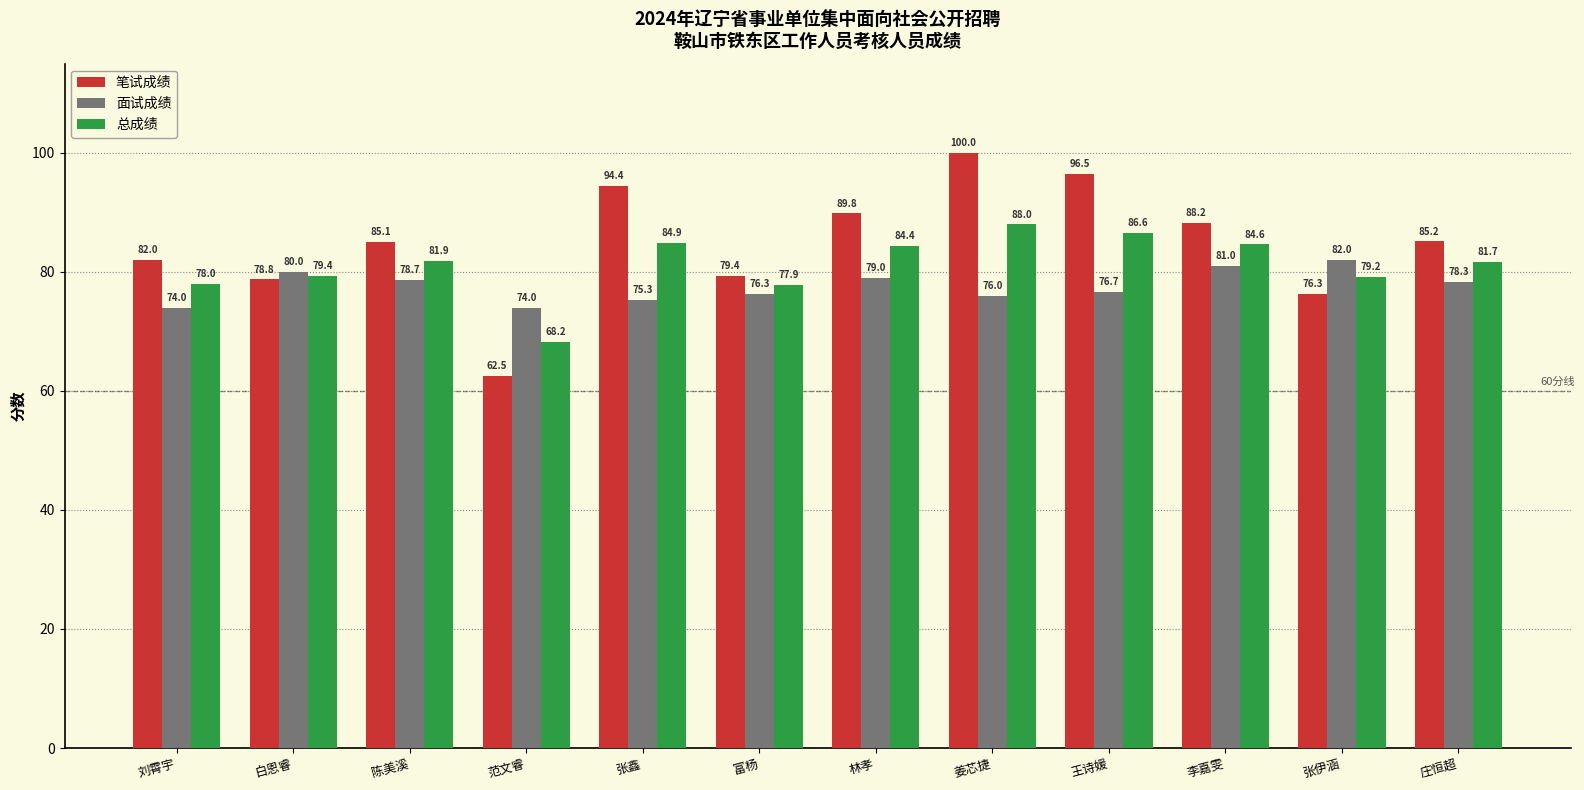

The 笔试成绩 series shows 147.1 at 林孝. True or false?

False